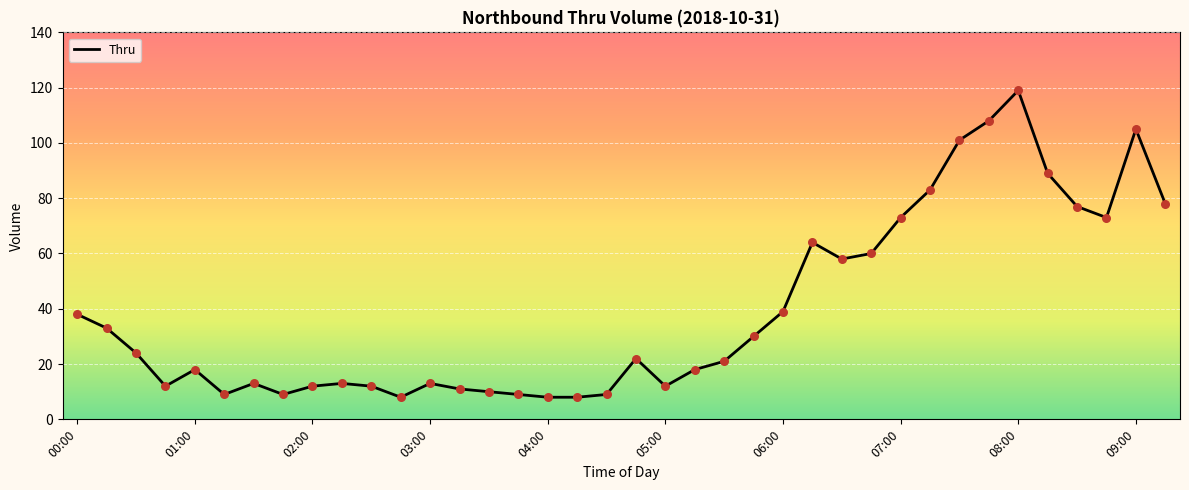

What is the maximum value shown in the chart?

119